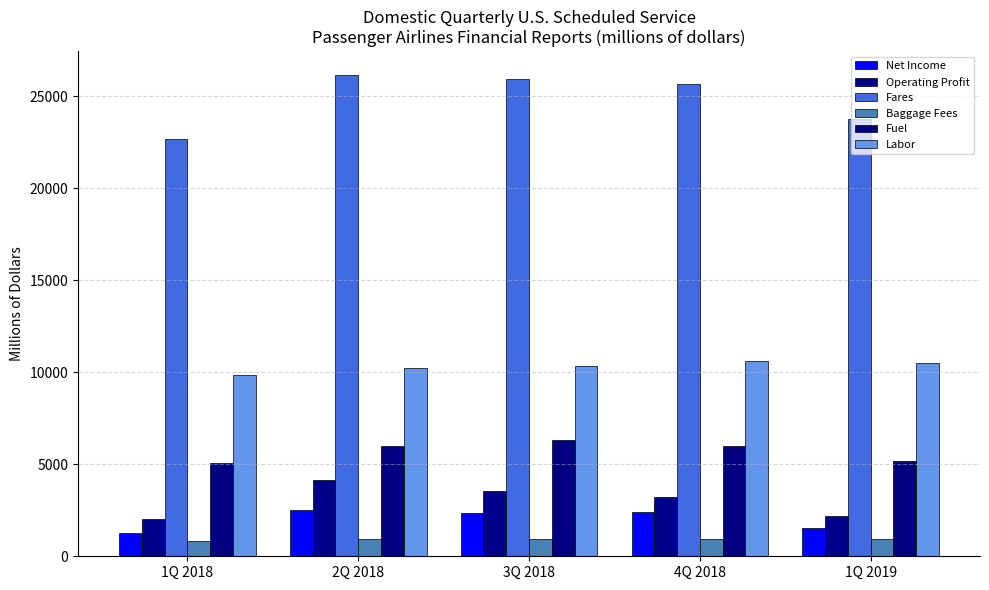

What position from the right is 3Q 2018?

3